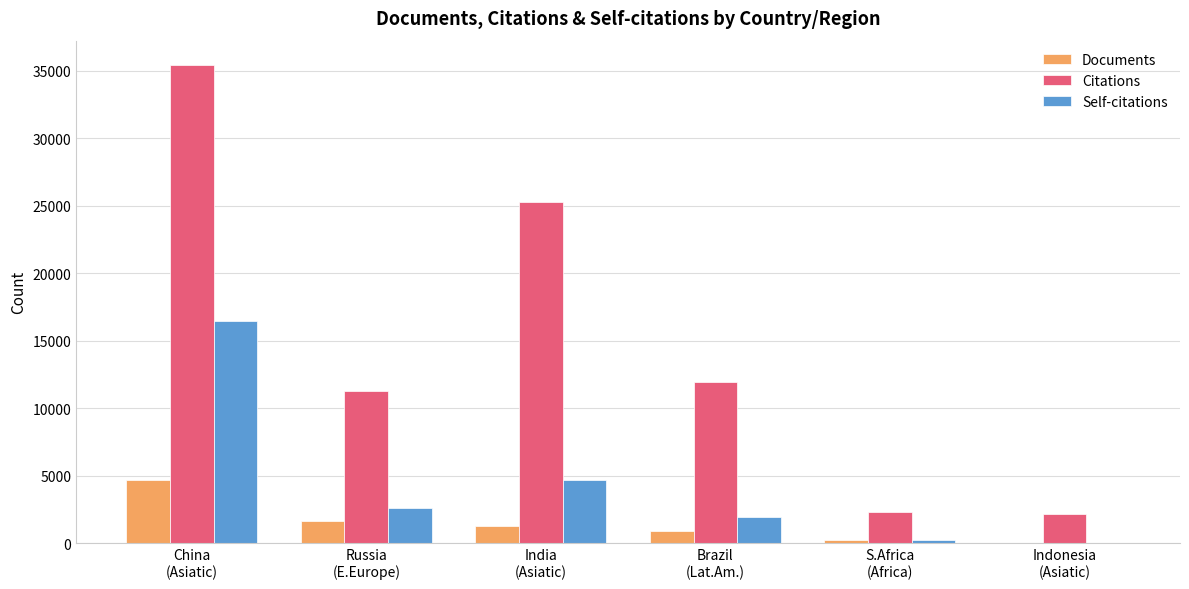

Which series changed the most between Russia
(E.Europe) and India
(Asiatic)?

Citations